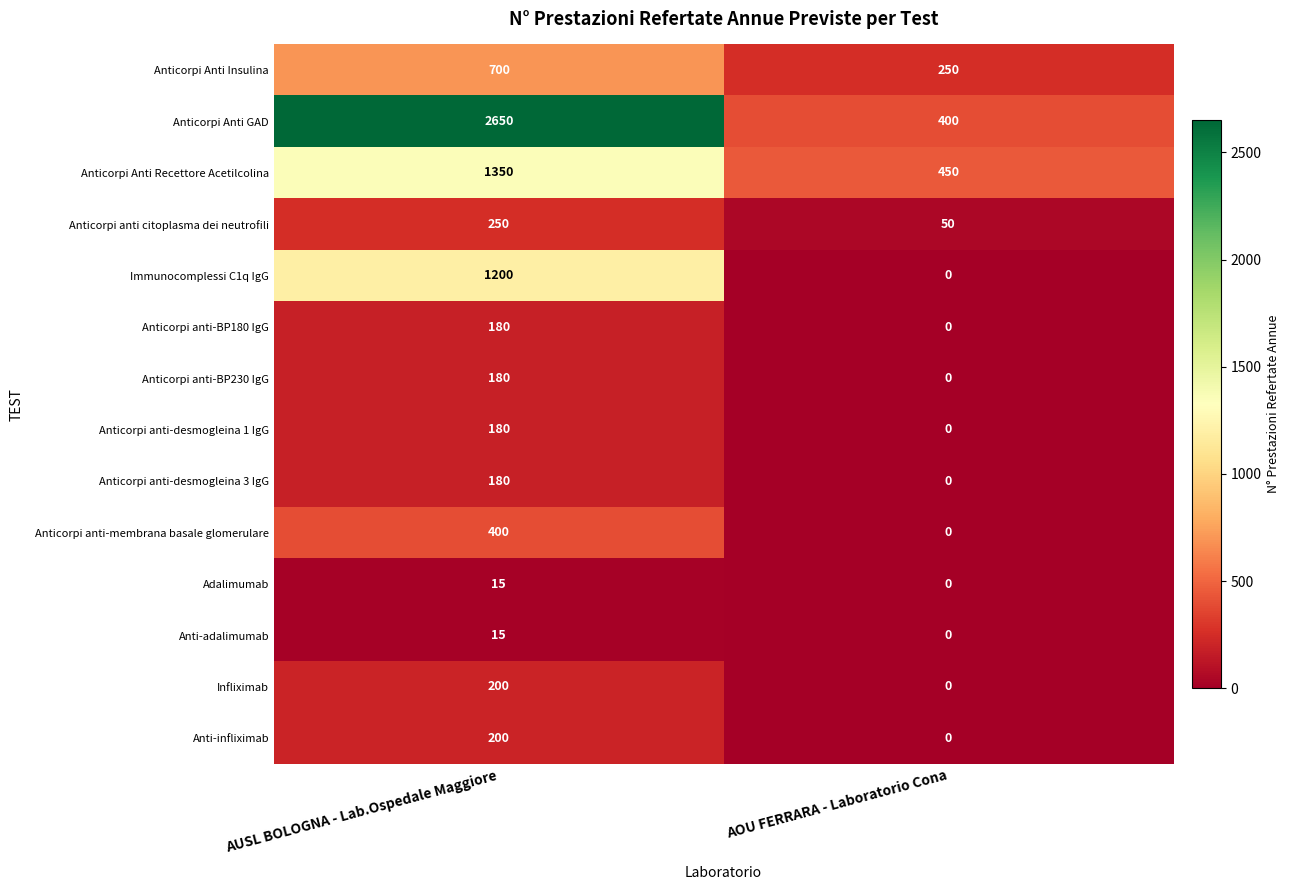

How many values in the Anticorpi Anti GAD series are below 2650?

1